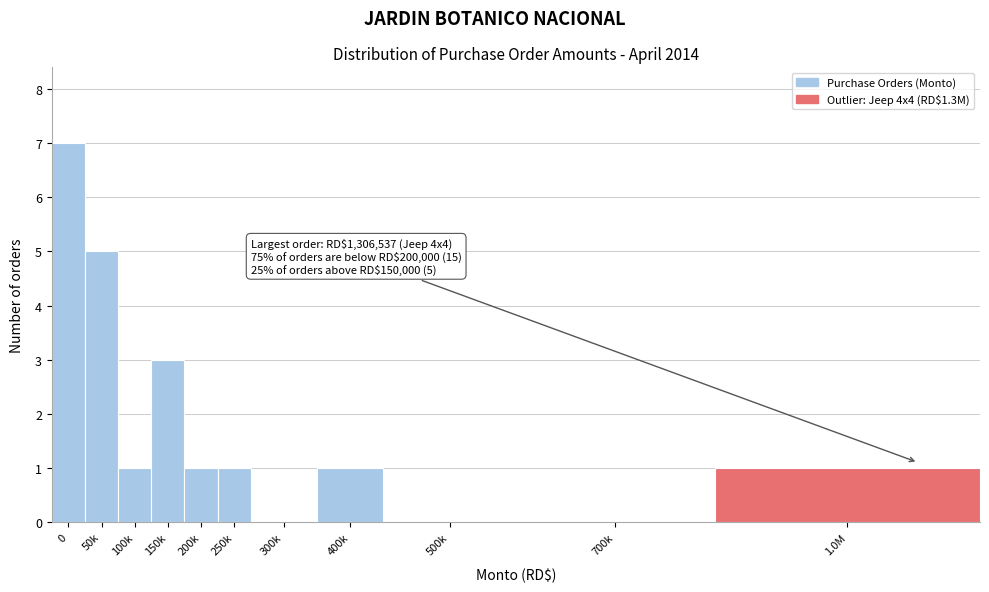

Reading left to right, extract all data points from this chart.

0=7	50k=5	100k=1	150k=3	200k=1	250k=1	300k=0	400k=1	500k=0	700k=0	1.0M=1